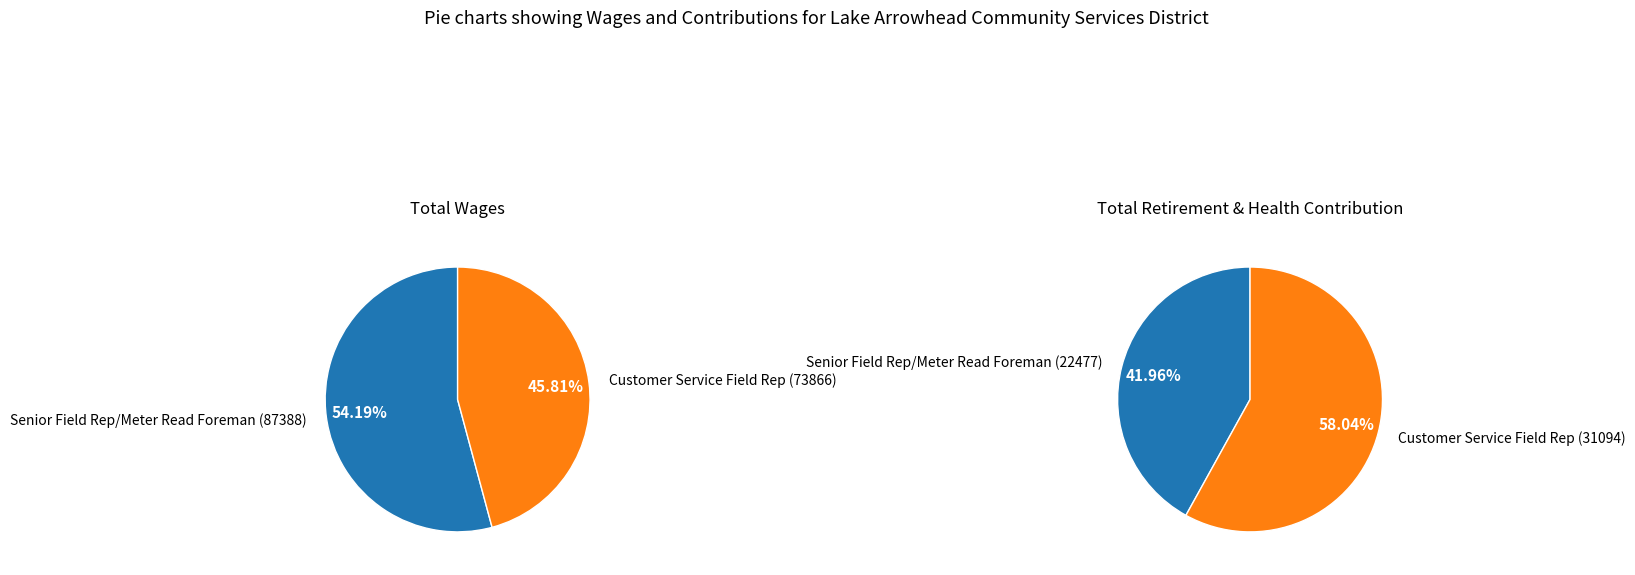

Combined, what portion of the pie is Senior Field Rep/Meter Read Foreman and Customer Service Field Rep?

100.0%